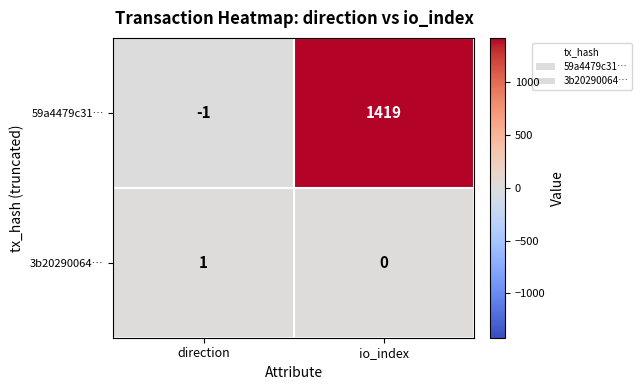

Reading left to right, list all the values displayed in this chart.

59a4479c31…: -1	1419
3b20290064…: 1	0